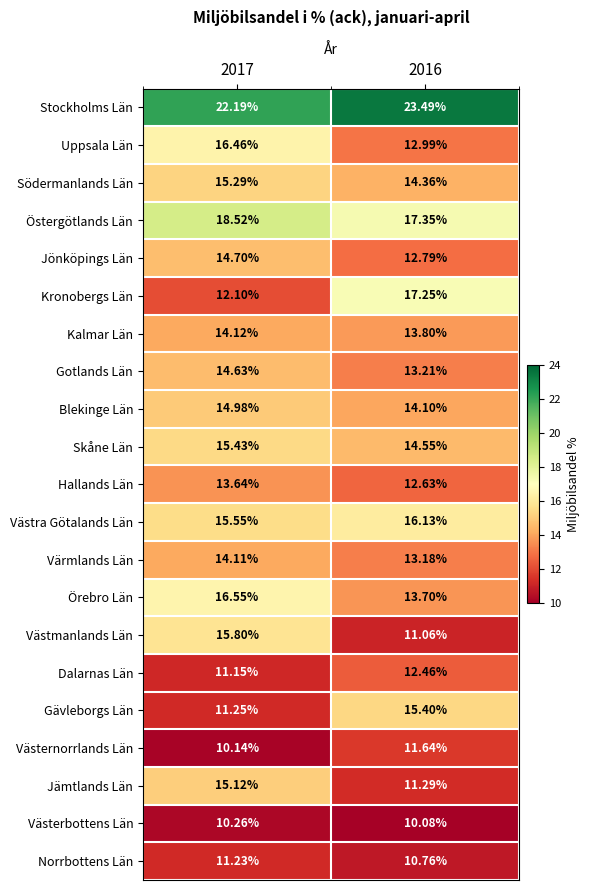

Which series has the largest total across all categories?

Stockholms Län